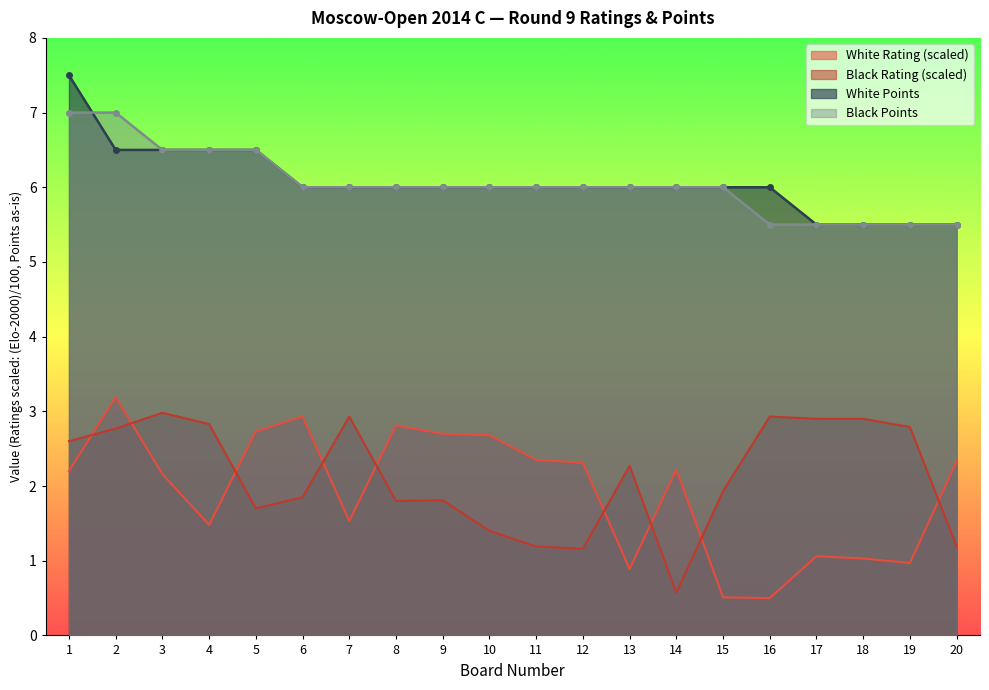

Rank the categories by Black Points value from lowest to highest.

16, 17, 18, 19, 20, 6, 7, 8, 9, 10, 11, 12, 13, 14, 15, 3, 4, 5, 1, 2